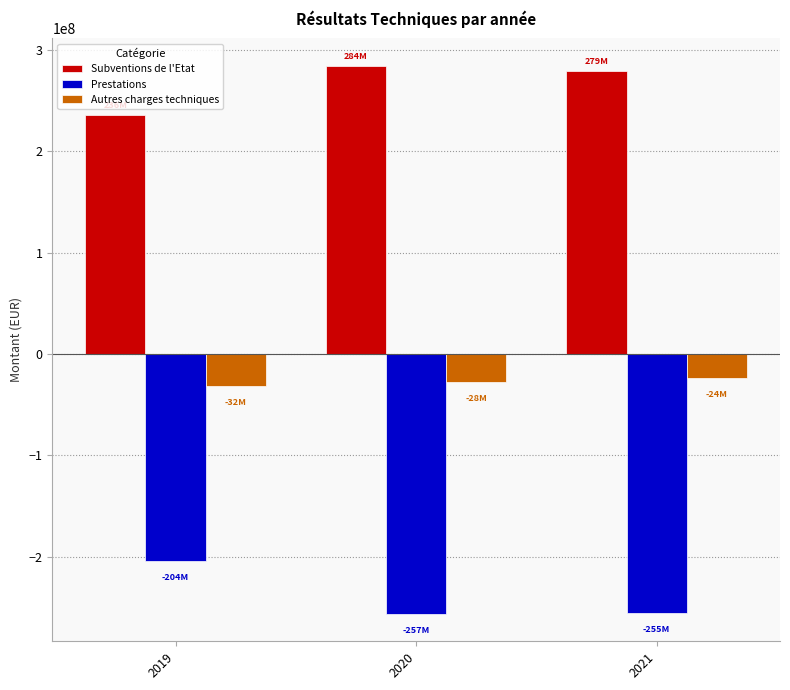

Rank the series at 2020 from highest to lowest value.

Subventions de l'Etat, Autres charges techniques, Prestations